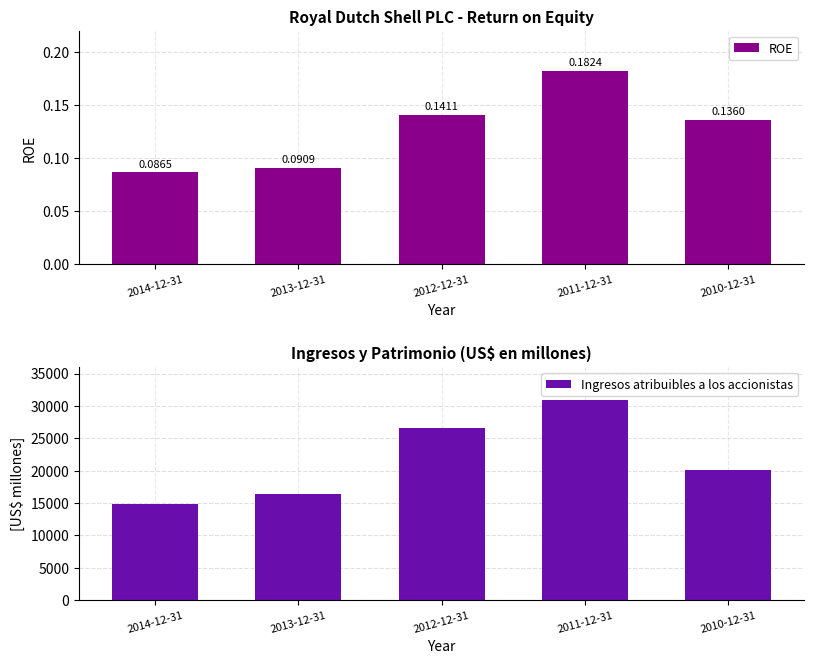

What position from the right is 2012-12-31?

3